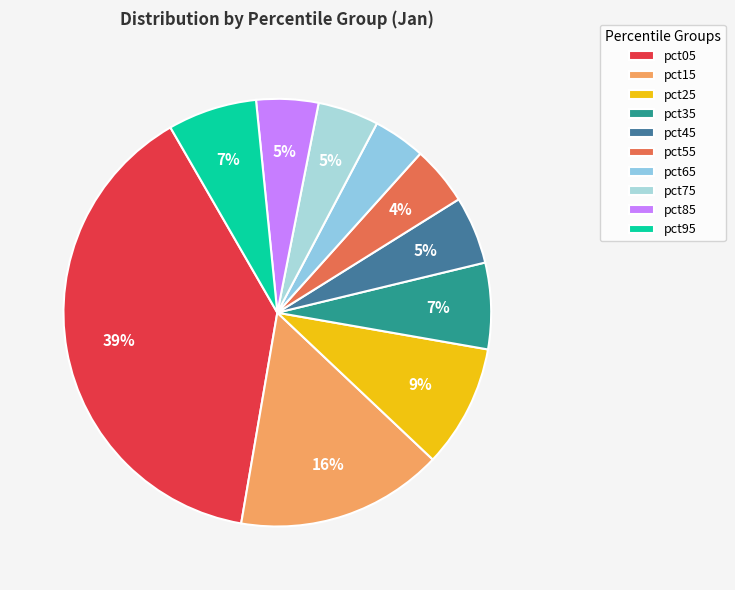

Count the number of slices in the pie.

10